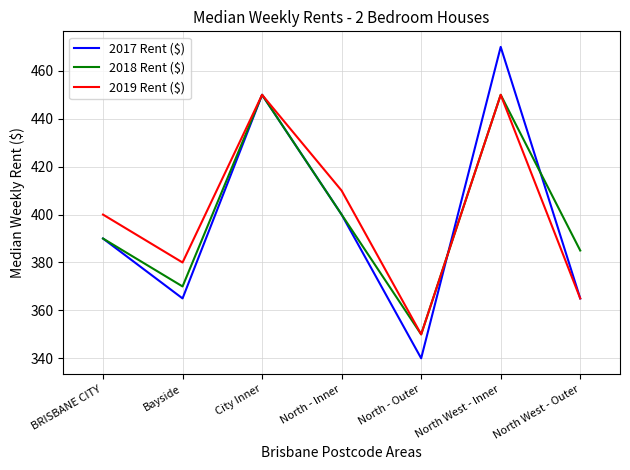

Read the 2018 Rent ($) value at North West - Outer, to the nearest 50.

400